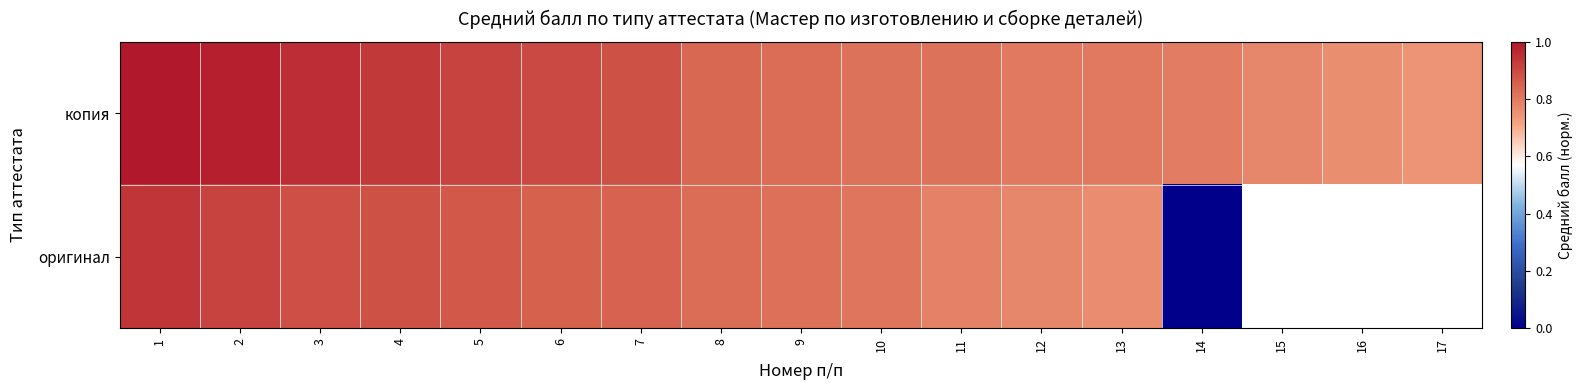

At 3, list the series in order from largest to smallest.

копия, оригинал